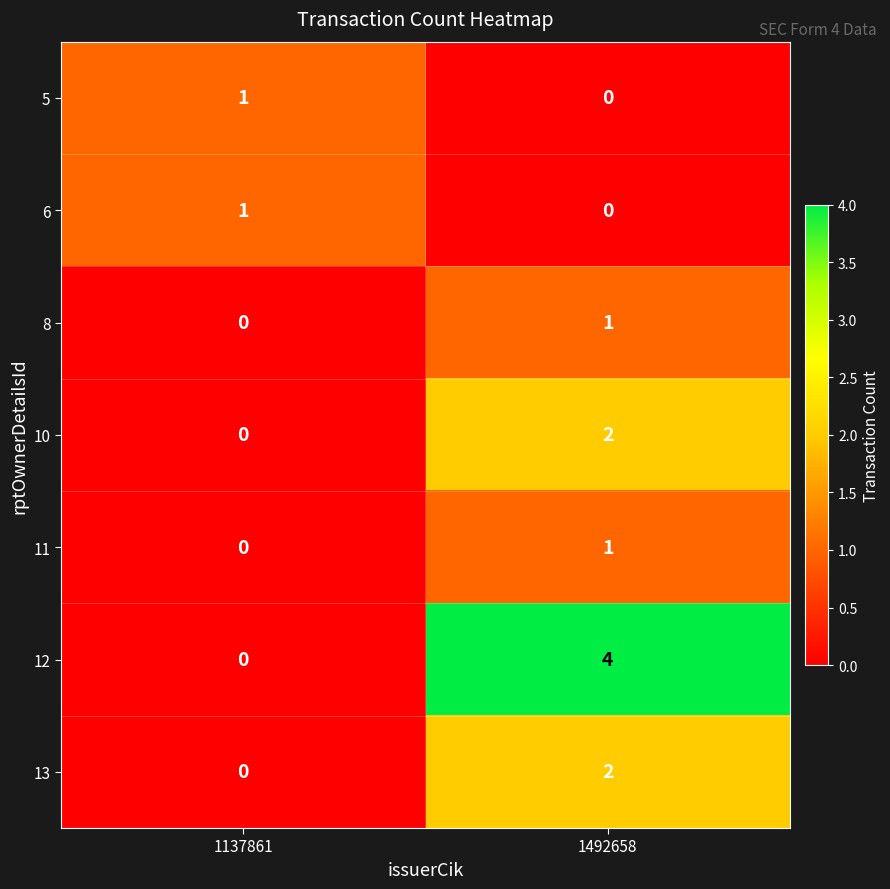

How many distinct data groups are displayed?

7